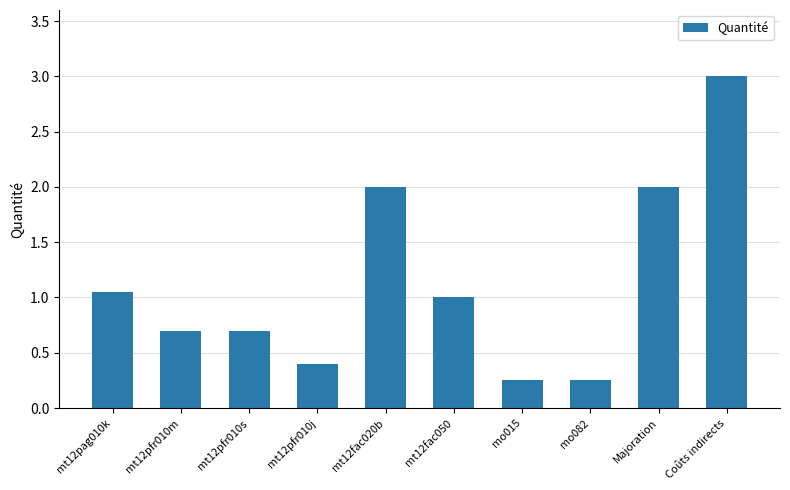

What position from the left is mt12pfr010j?

4